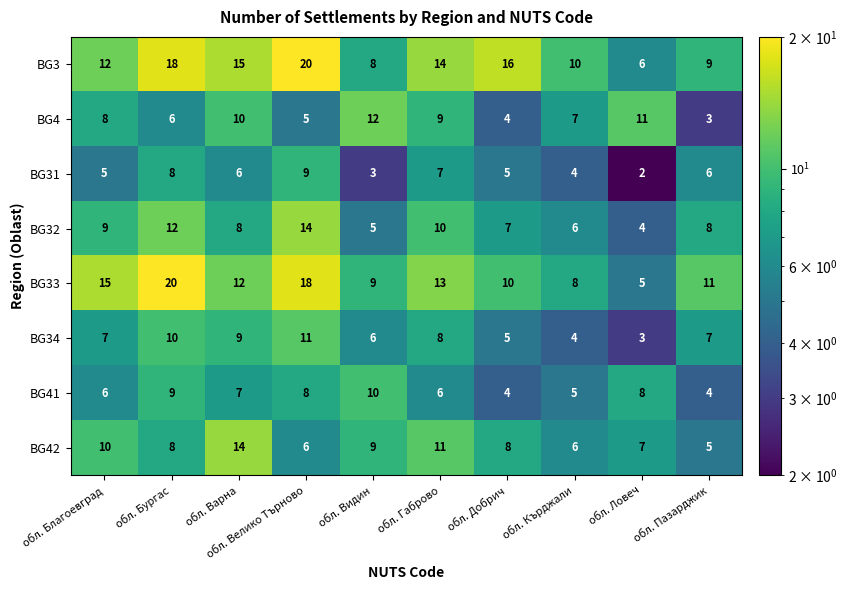

Which category has the lowest value across all series?

обл. Ловеч